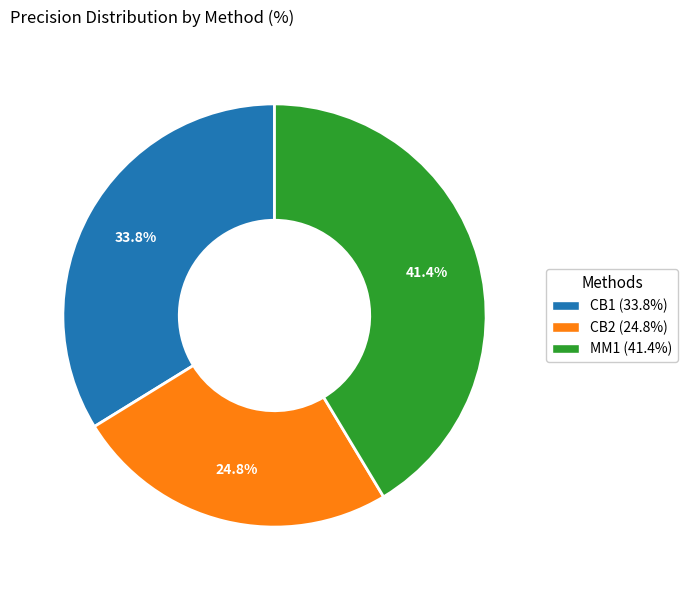

Rank the categories by value from highest to lowest.

MM1, CB1, CB2